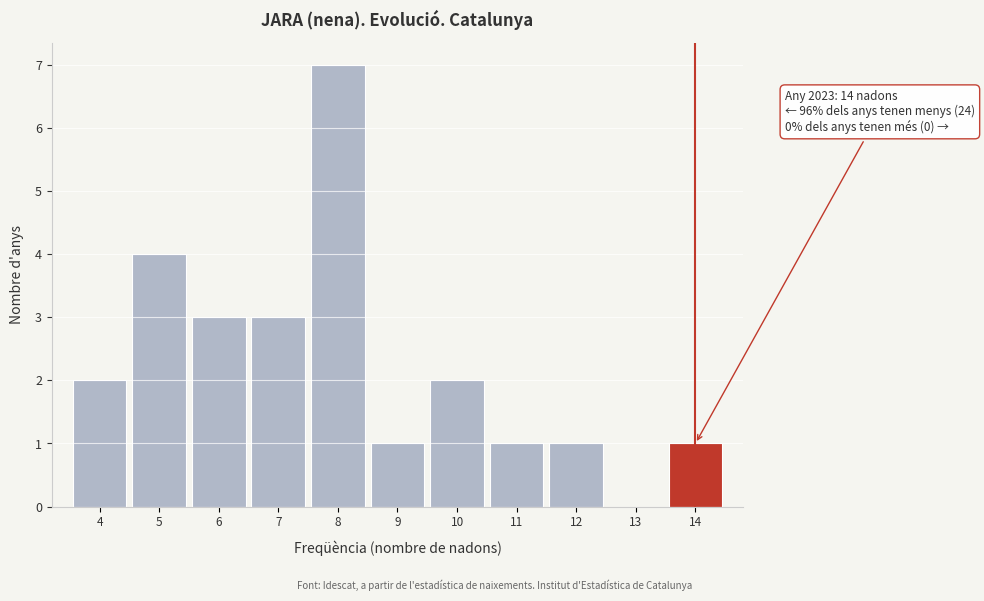

Reading left to right, list all the values displayed in this chart.

4=2	5=4	6=3	7=3	8=7	9=1	10=2	11=1	12=1	13=0	14=1